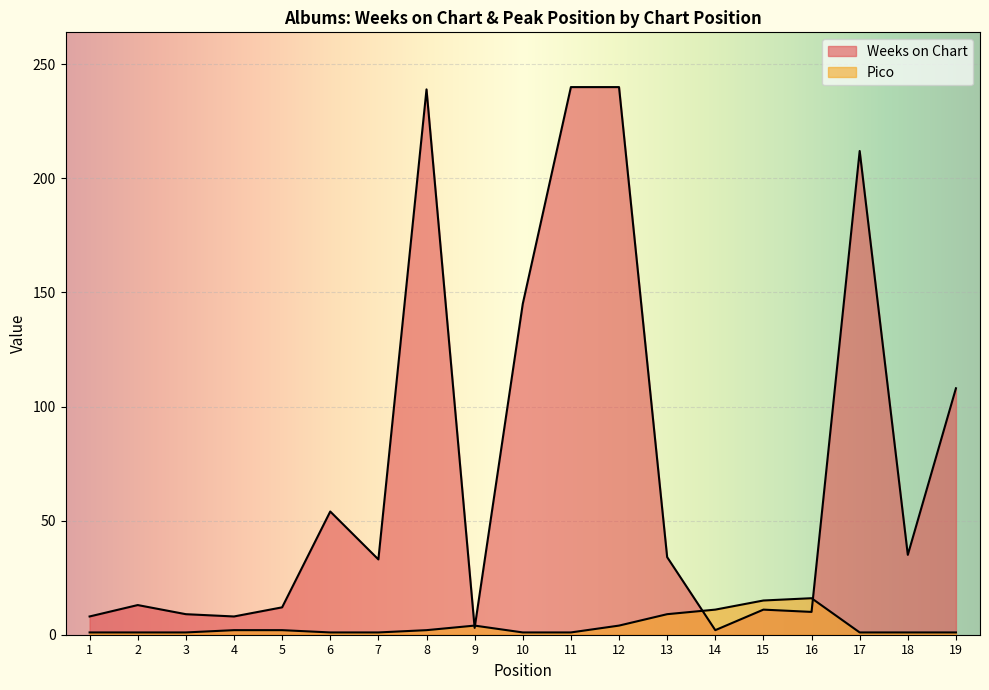

Does the chart display data point markers on the line(s)?

No